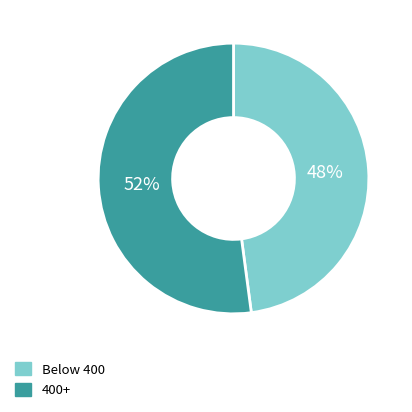

Is there any slice that represents more than half of the pie?

Yes